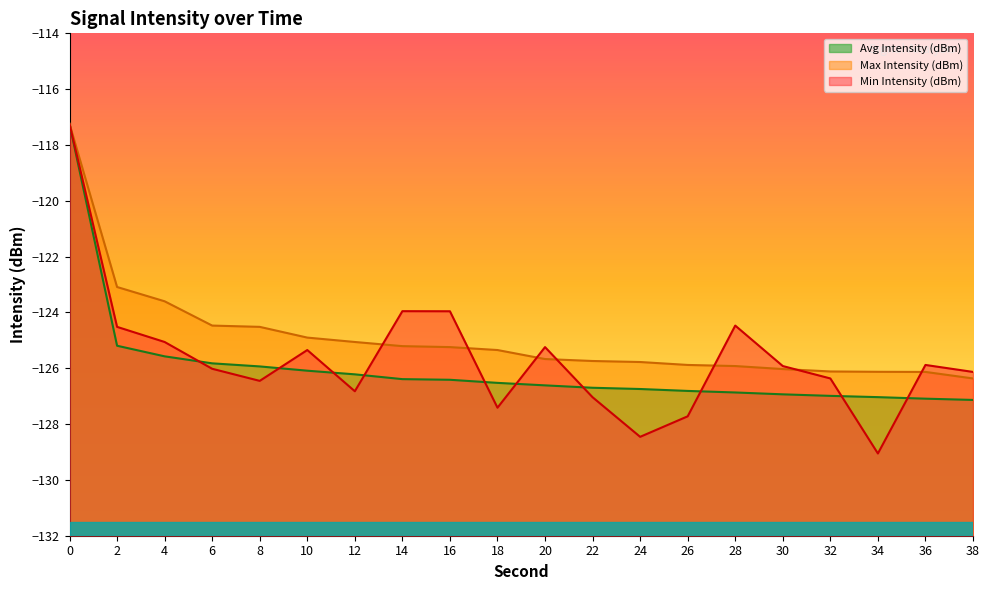

At 32, list the series in order from largest to smallest.

Max Intensity (dBm), Min Intensity (dBm), Avg Intensity (dBm)